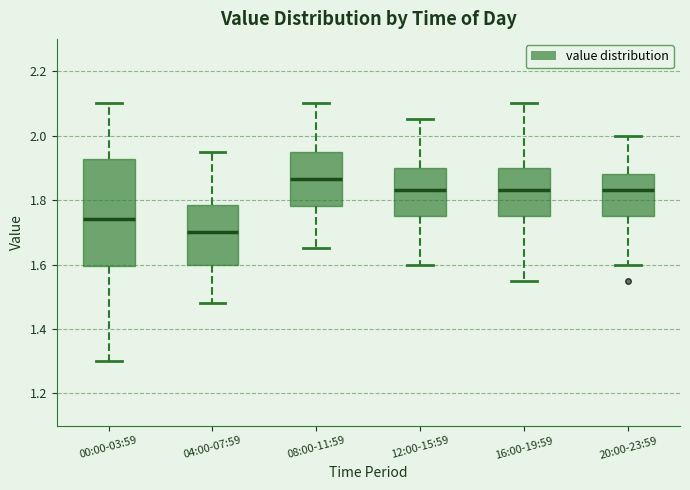

Reading left to right, read every box against the y-axis: the position of its median line, the range the box covers, and the ends of its whiskers. The values are not printed on the chart, so give them approximately, as read against the axis.

00:00-03:59: median 1.74, box 1.60 to 1.92, whiskers 1.30 to 2.10
04:00-07:59: median 1.70, box 1.60 to 1.78, whiskers 1.48 to 1.96
08:00-11:59: median 1.86, box 1.78 to 1.96, whiskers 1.66 to 2.10
12:00-15:59: median 1.84, box 1.76 to 1.90, whiskers 1.60 to 2.06
16:00-19:59: median 1.84, box 1.76 to 1.90, whiskers 1.56 to 2.10
20:00-23:59: median 1.84, box 1.76 to 1.88, whiskers 1.60 to 2.00